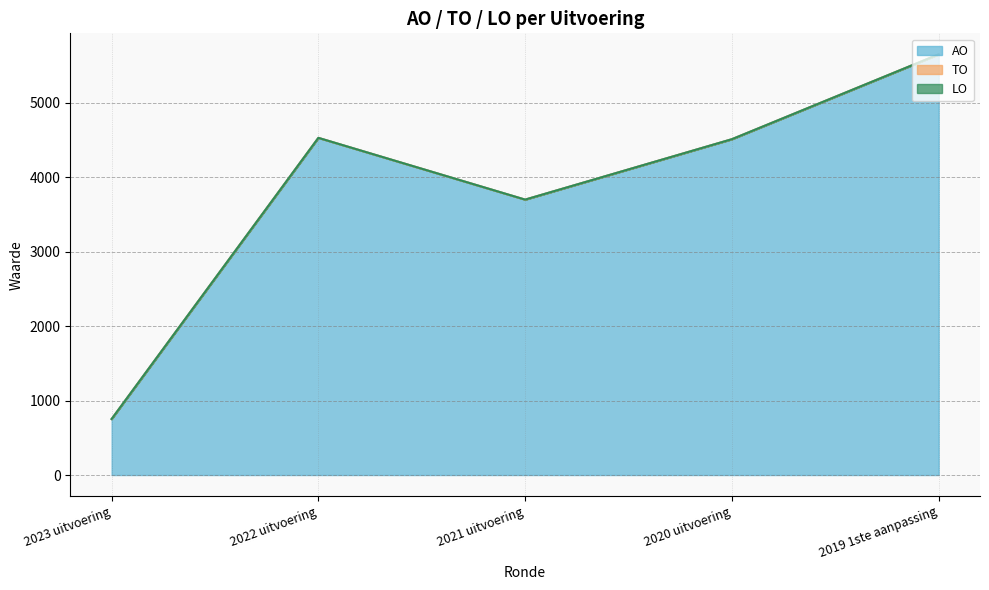

True or false: TO and LO cross at least once.

False